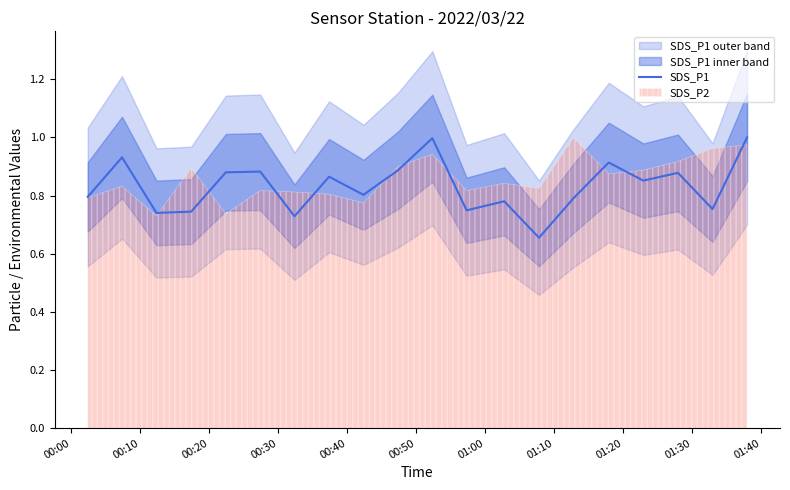

What is the label of the 19th point from the right?

00:10